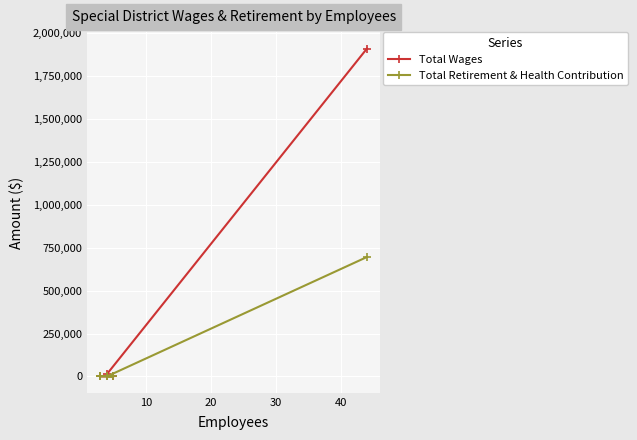

True or false: Total Wages and Total Retirement & Health Contribution intersect in this chart.

False